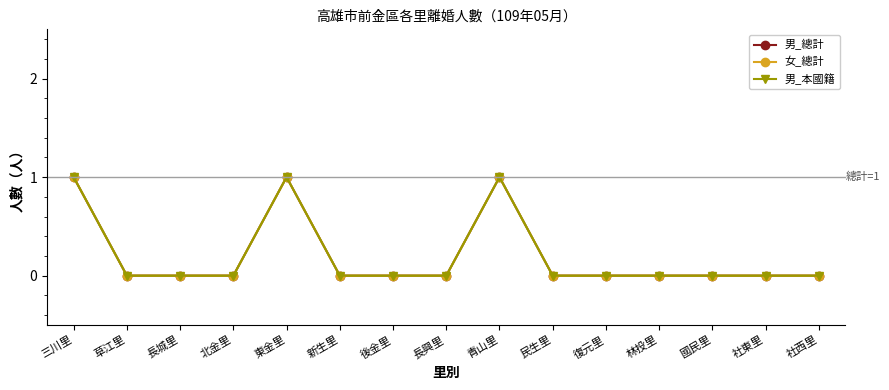

True or false: 男_總計 has a value of 0 at 長興里.

True